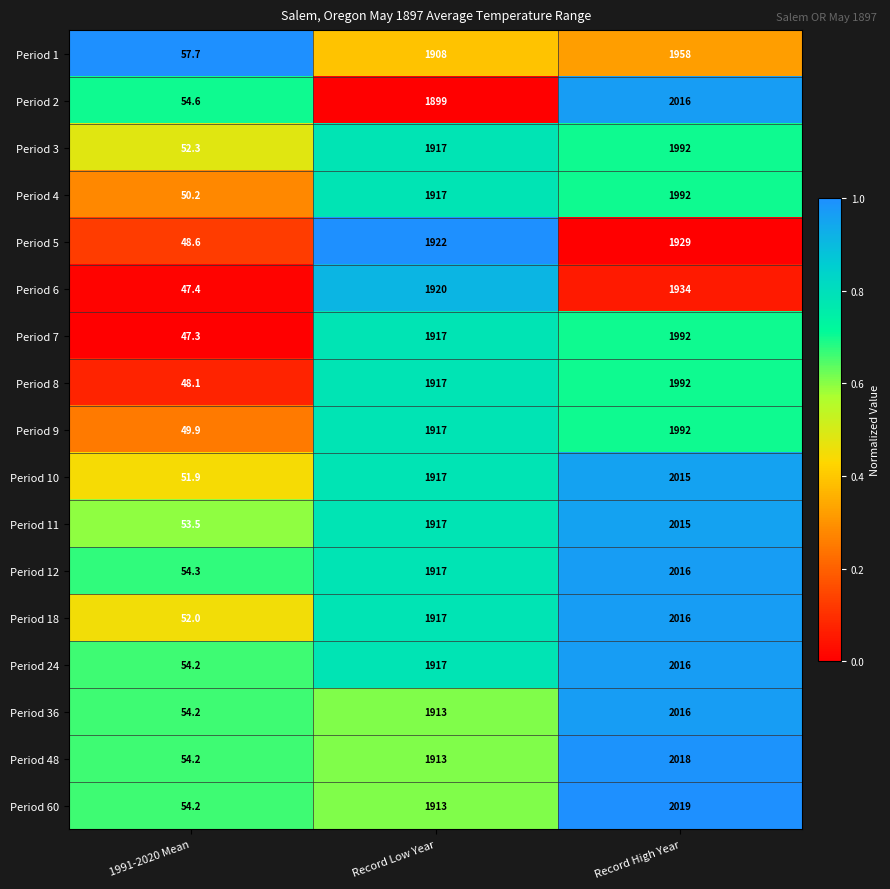

What is the difference between the Period 5 values at Record Low Year and 1991-2020 Mean?

1873.4